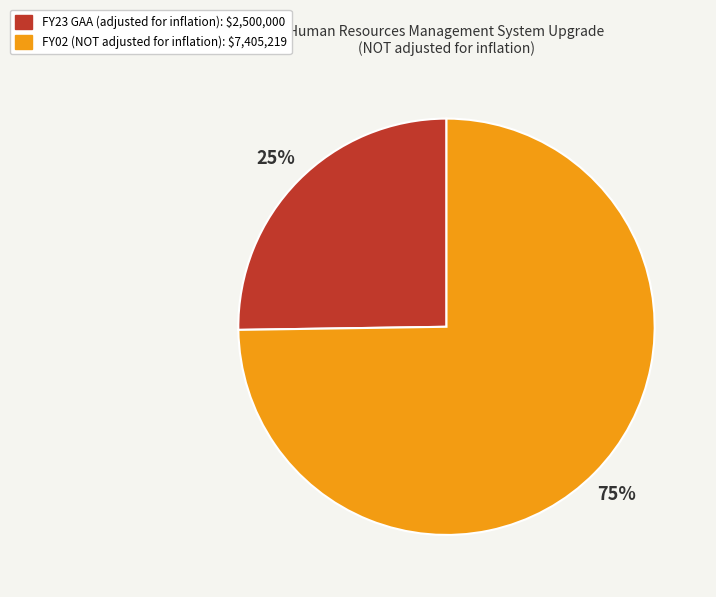

Is the sum of FY02 and FY23 GAA greater than half?

Yes